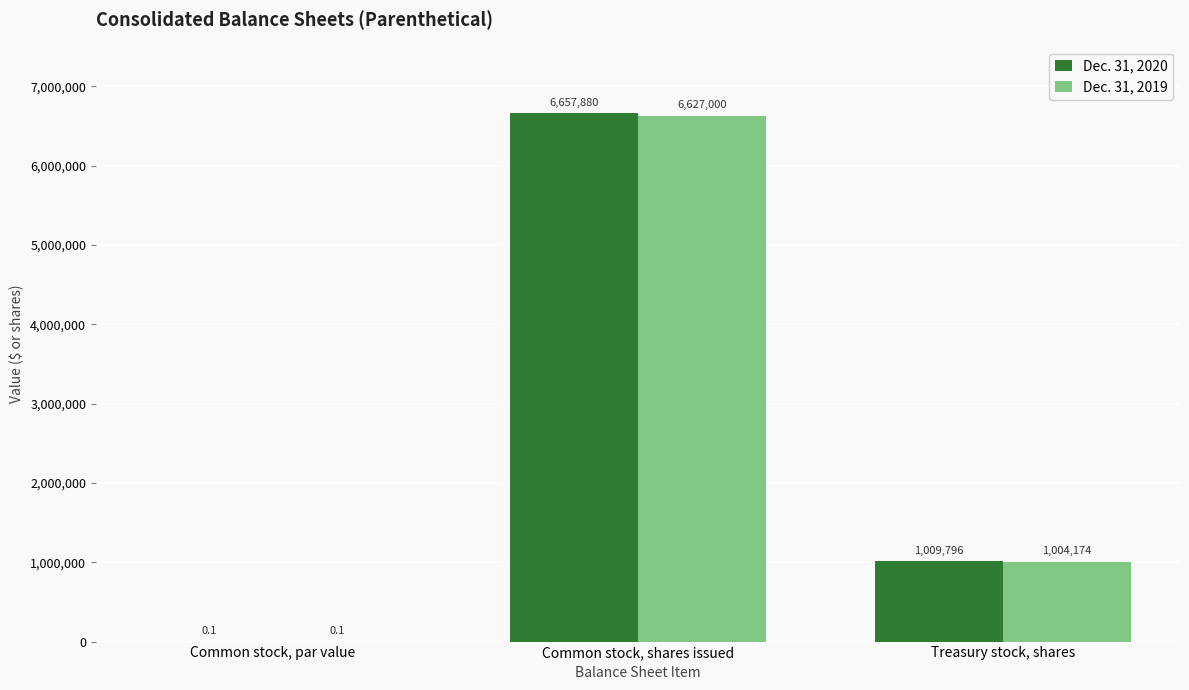

What is the maximum value for Dec. 31, 2019?

6627000.0